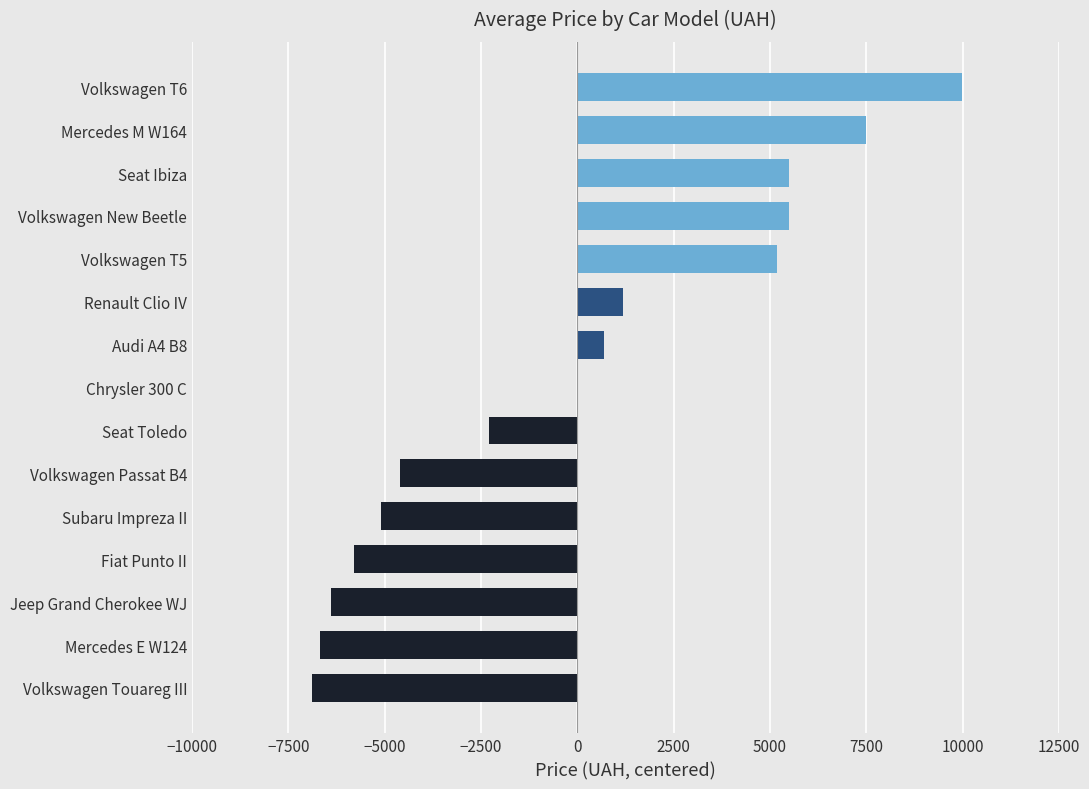

At which label is the value closest to 1553?

Renault Clio IV